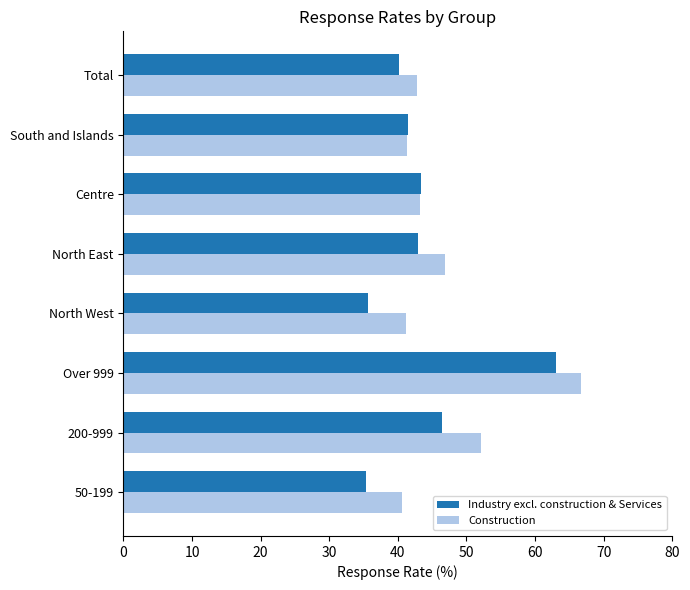

At which label does Industry excl. construction & Services reach its peak?

Over 999